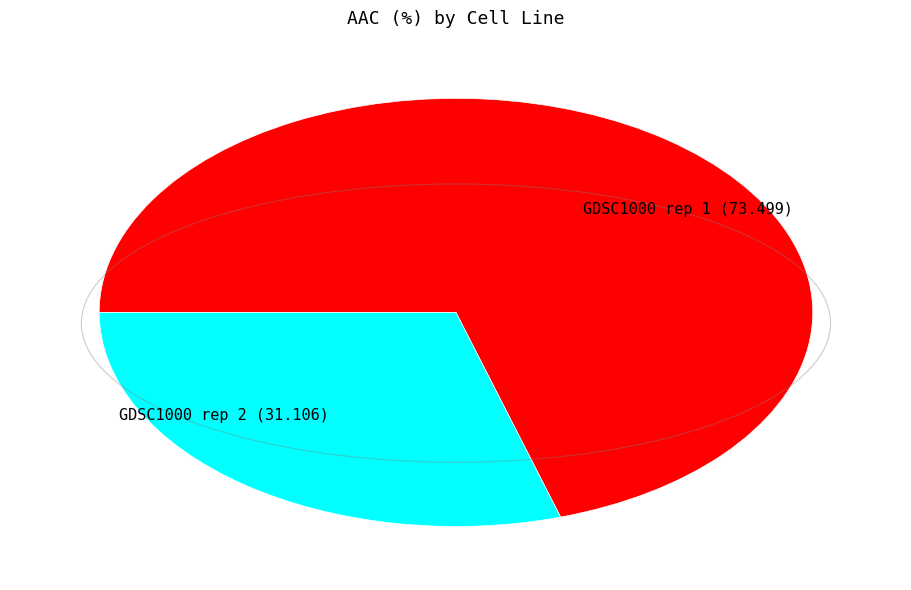

Which category has the smallest portion of the pie?

GDSC1000 rep 2